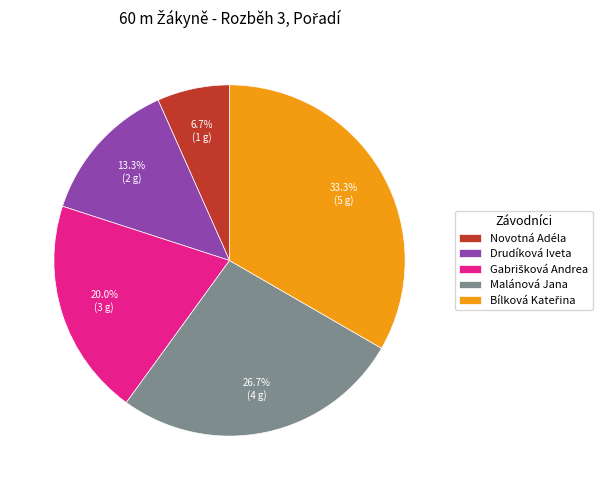

Approximately how many times larger is the value at Drudíková Iveta compared to Malánová Jana?

0.5